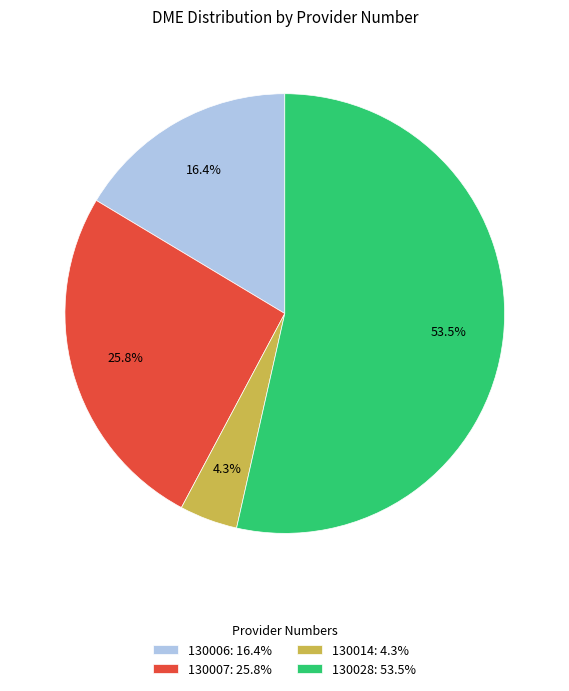

To the nearest percent, what is the difference between the largest and smallest slice percentages?

49%